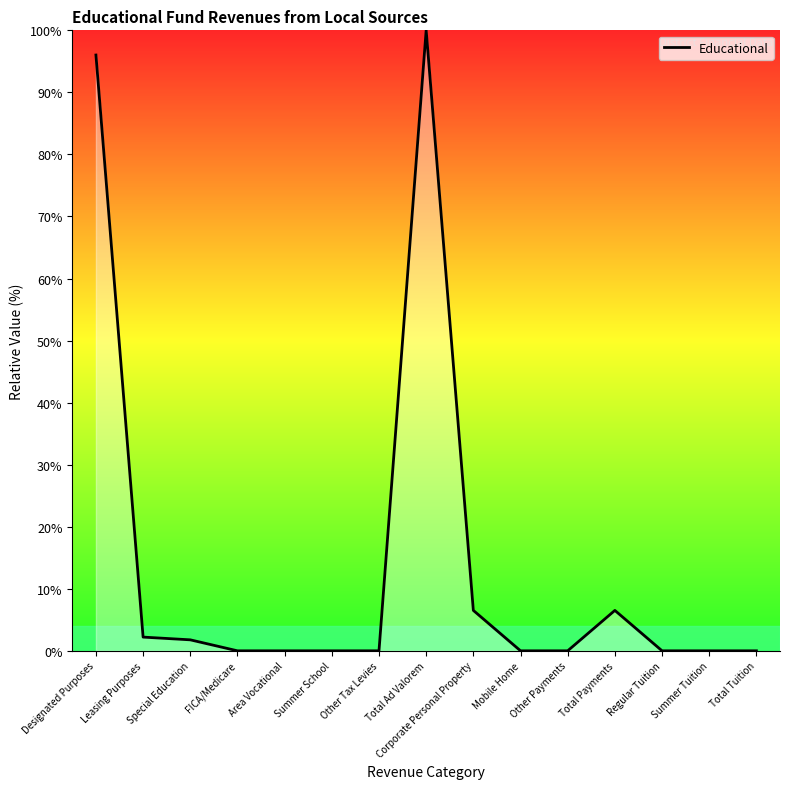

What position from the left is Mobile Home?

10